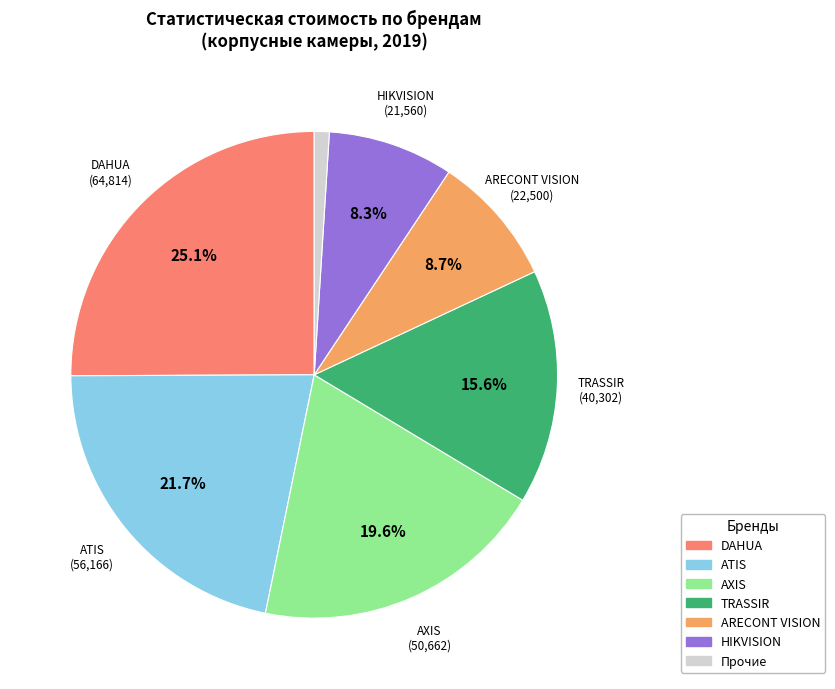

Does any single category account for the majority?

No